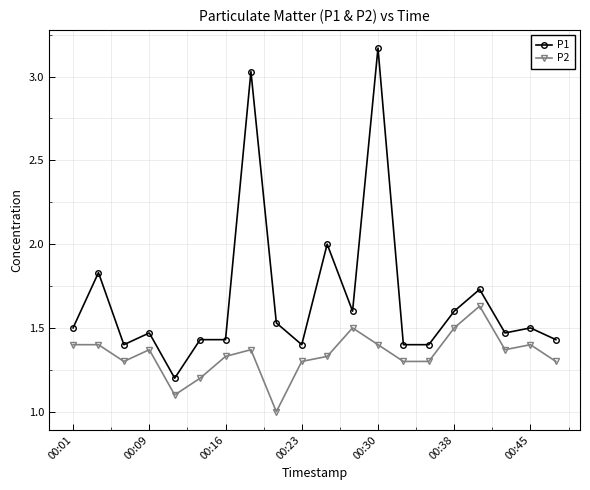

True or false: P1 and P2 intersect in this chart.

False